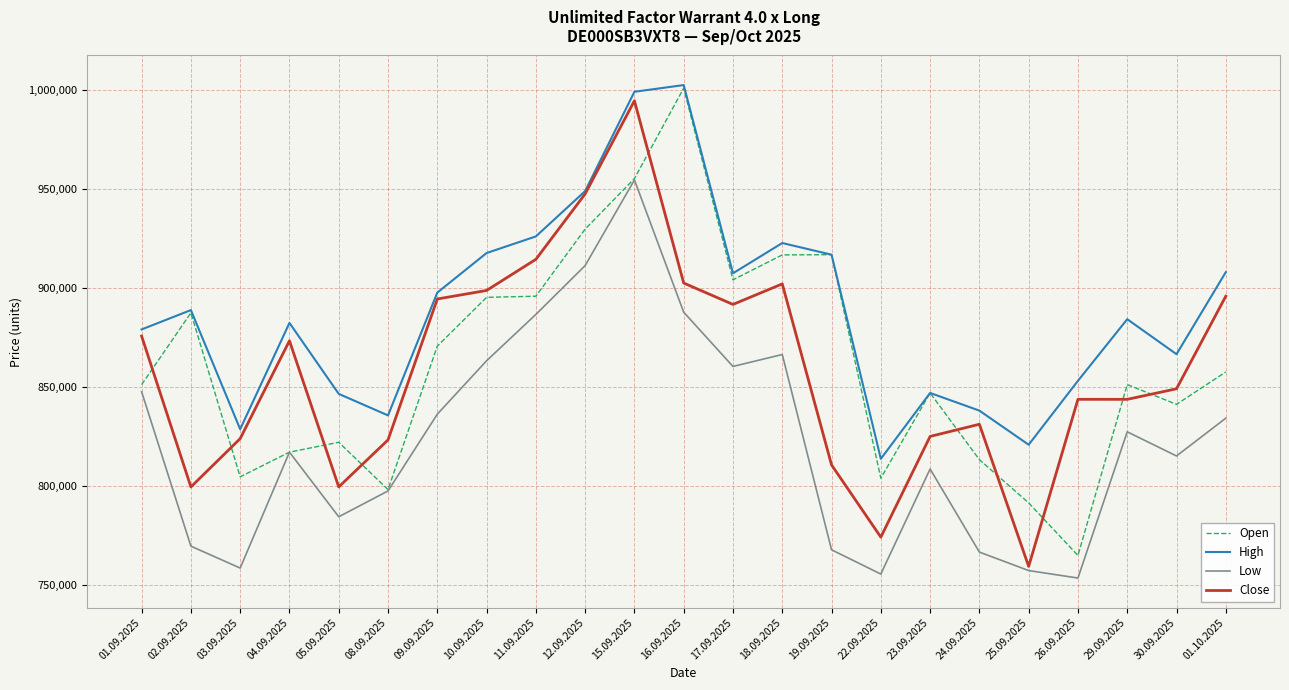

Which series has the largest total across all categories?

High